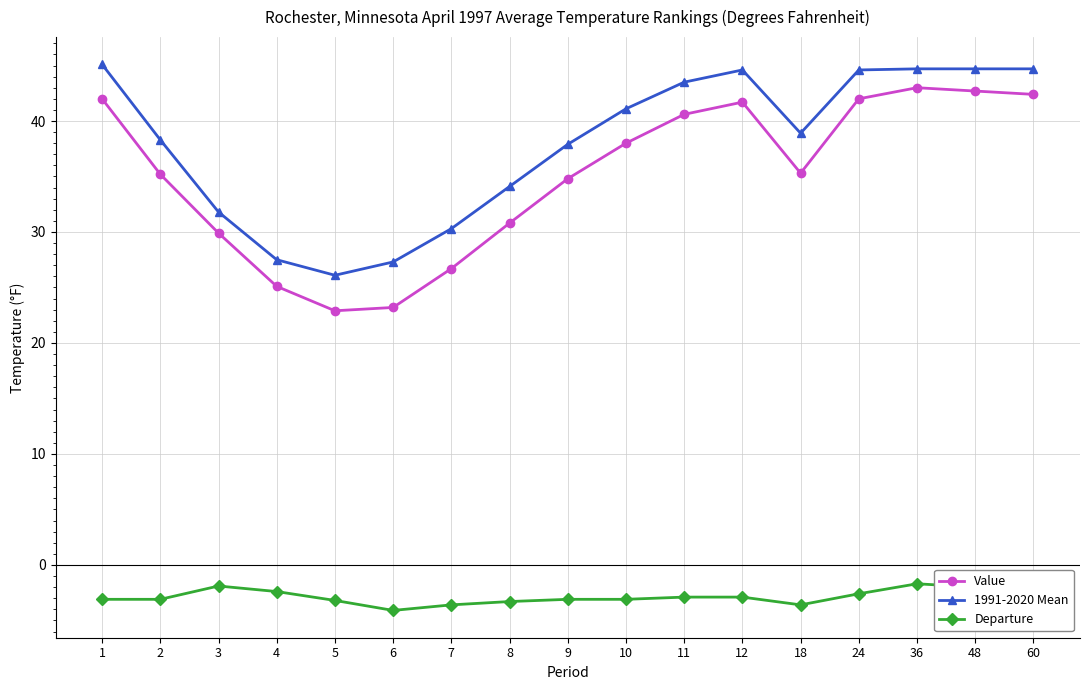

Is this an area chart (filled region under the line)?

No